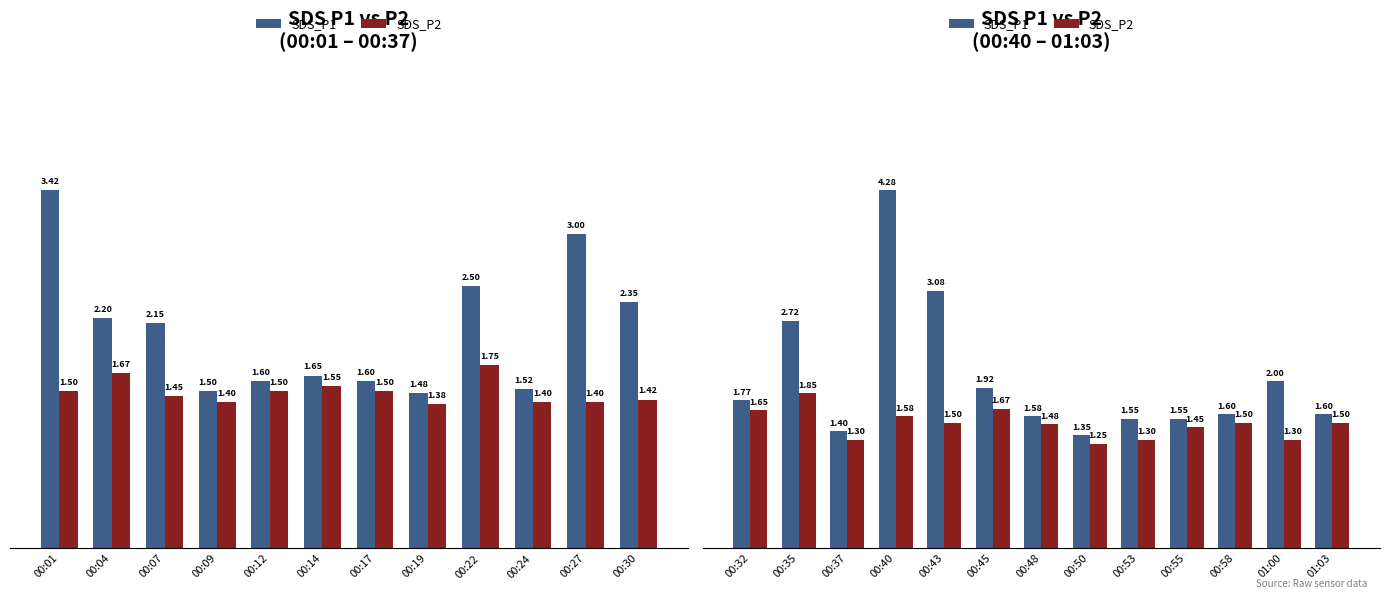

Does the chart contain any negative values?

No